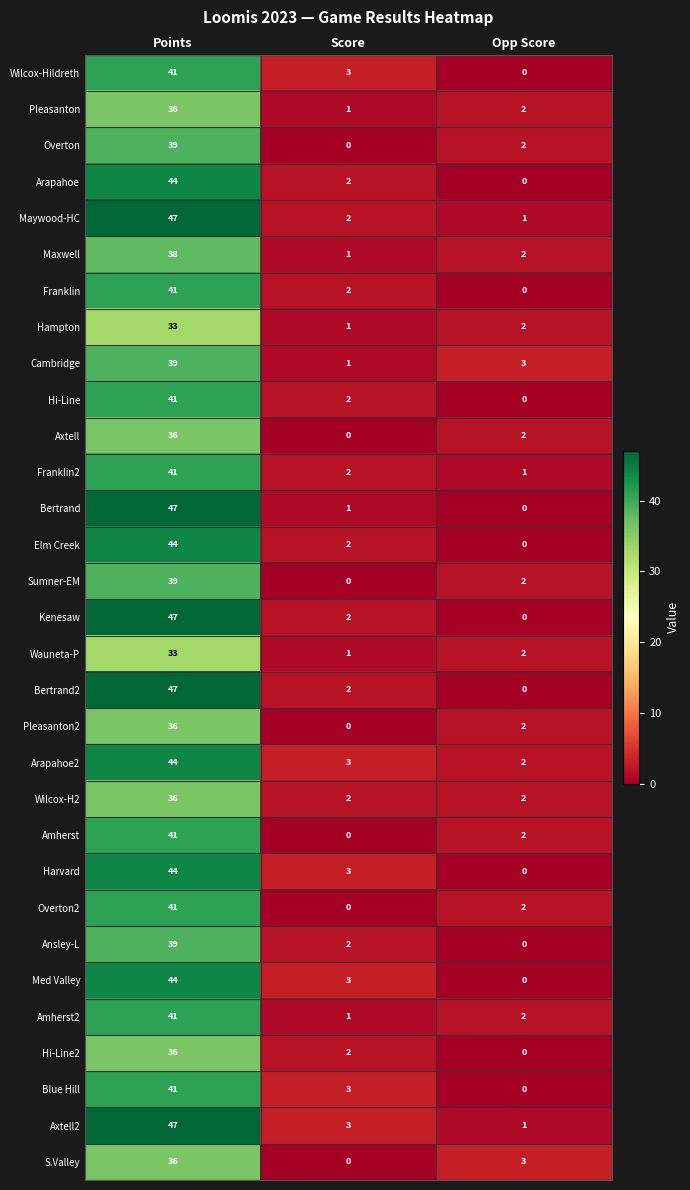

Where is Arapahoe nearest to the value 22?

Score